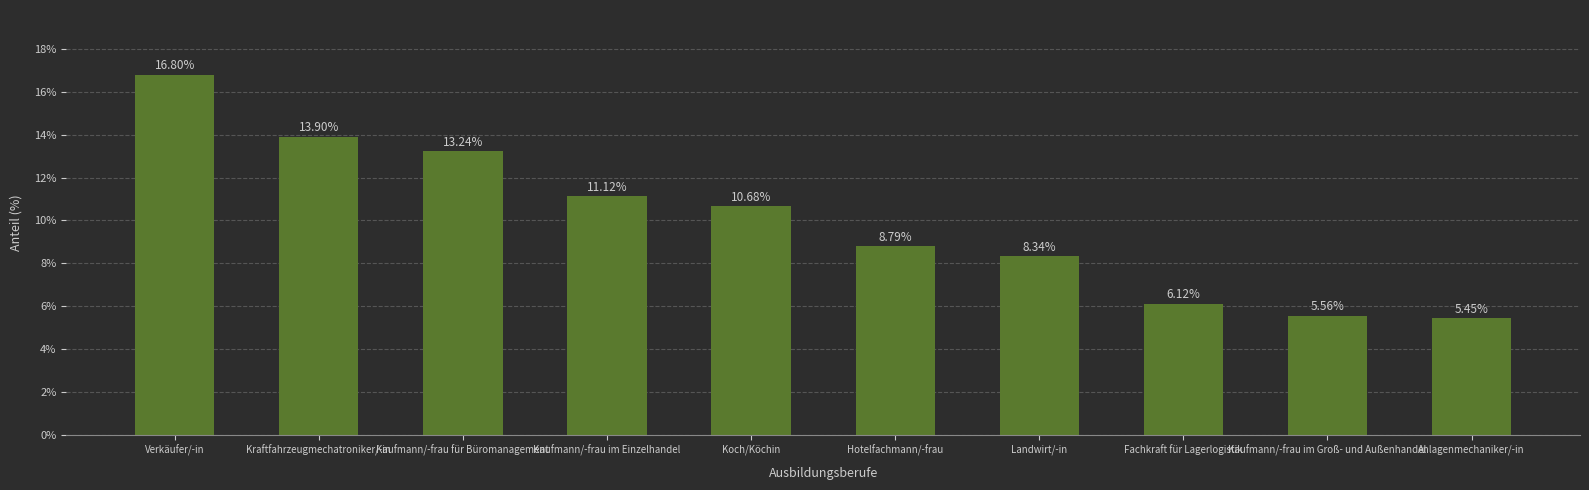

What is the difference between the second highest and second lowest values?

225